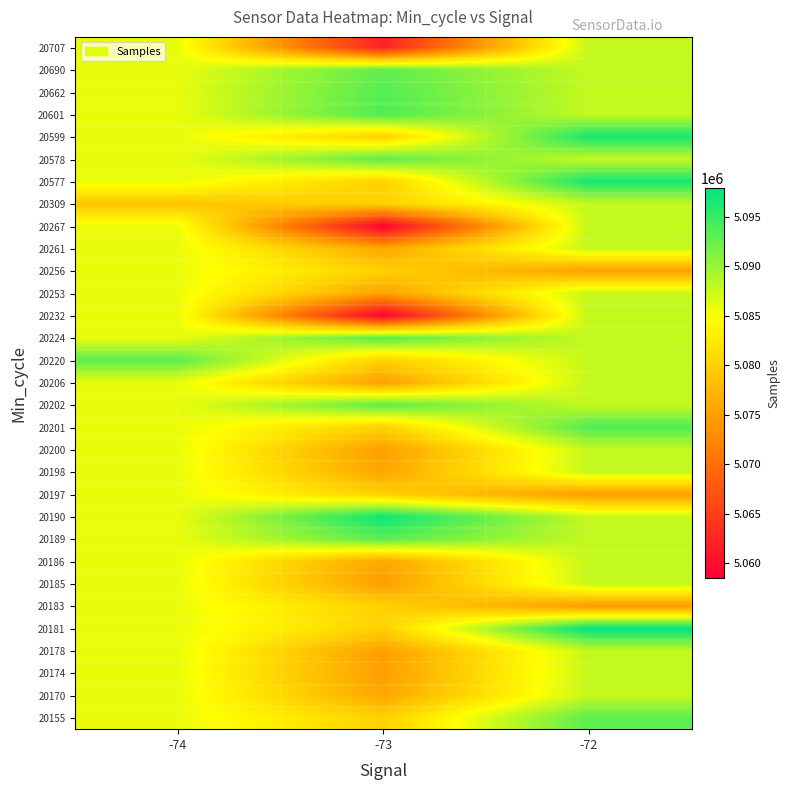

Count the number of data series in this chart.

31